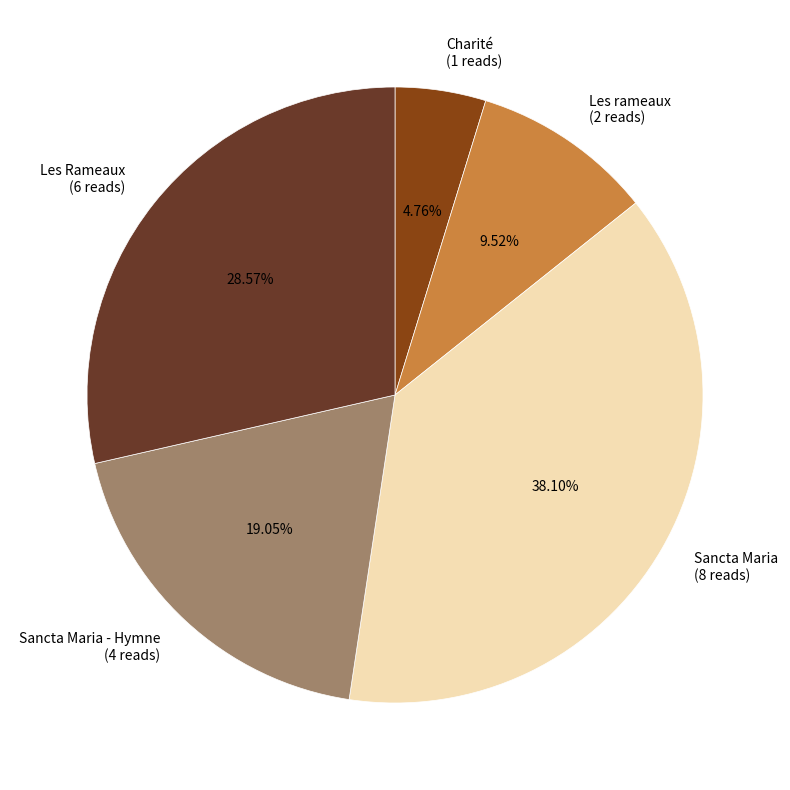

Does any single category account for the majority?

No